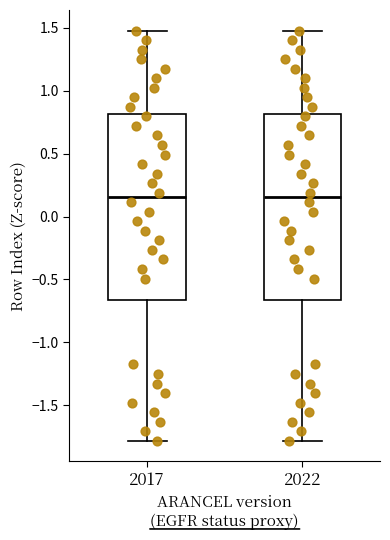

Where is the lower edge of the box at x = 2022 on the y-axis? The values are not printed on the chart, so give them approximately, as read against the axis.

-0.65